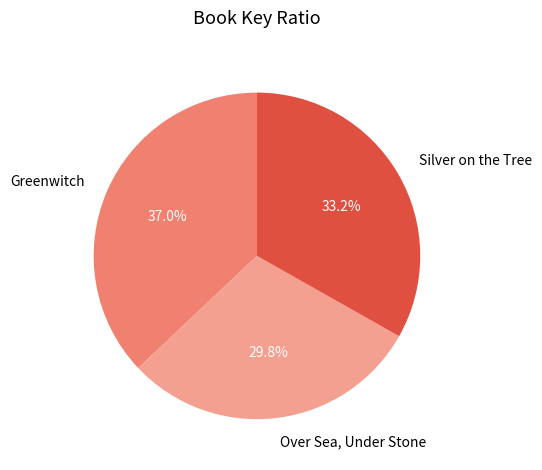

Is the sum of Silver on the Tree and Greenwitch greater than half?

Yes